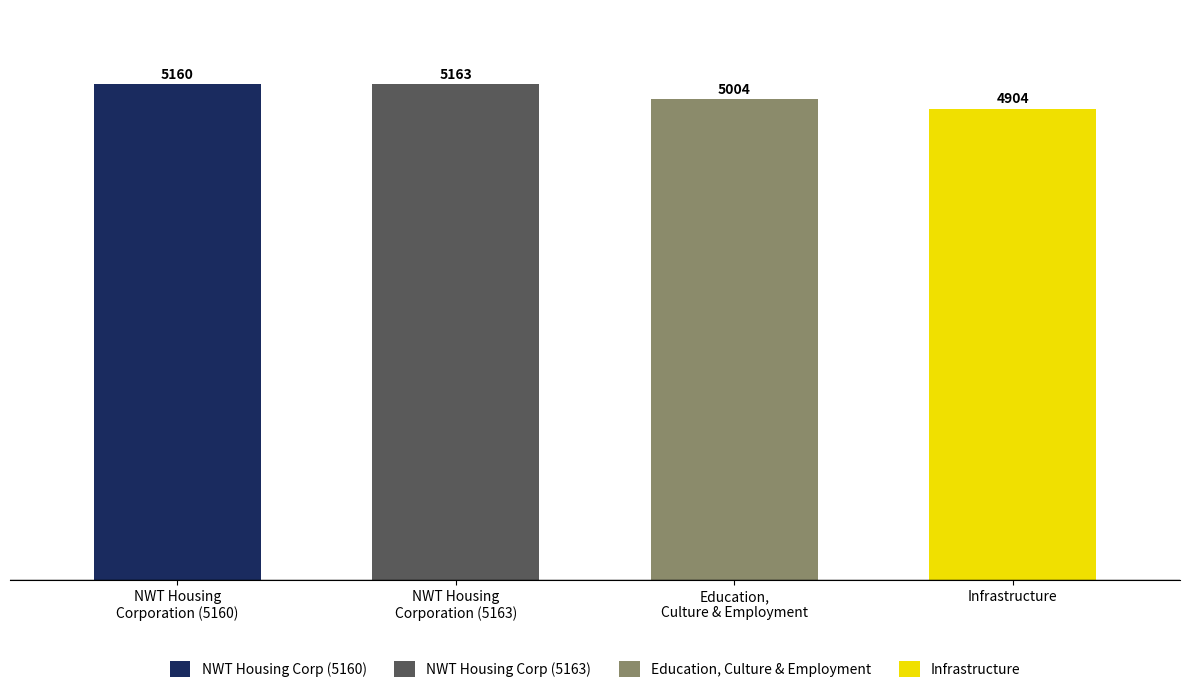

What is the sum of all values?

20231